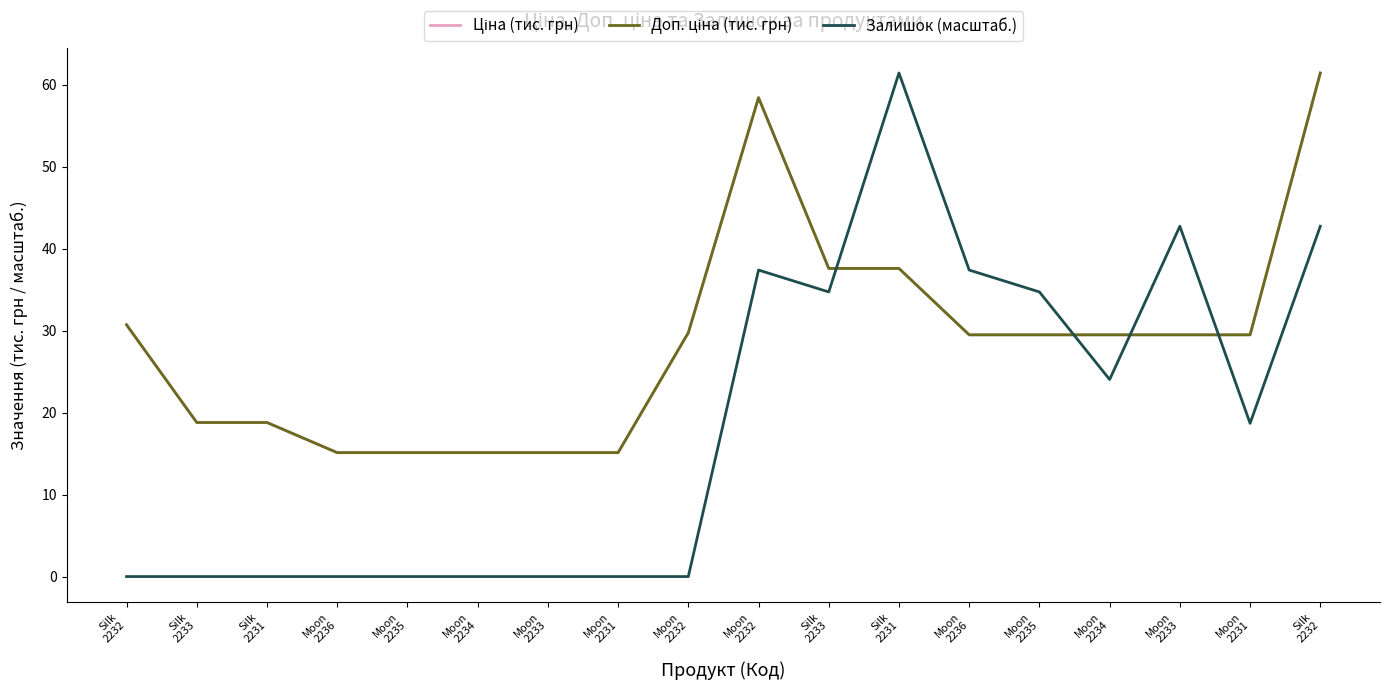

Reading left to right, what are all the values shown in this chart?

Ціна (тис. грн): Silk
2232=30.7	Silk
2233=18.8	Silk
2231=18.8	Moon
2236=15.1	Moon
2235=15.1	Moon
2234=15.1	Moon
2233=15.1	Moon
2231=15.1	Moon
2232=29.7	Moon
2232=58.4	Silk
2233=37.6	Silk
2231=37.6	Moon
2236=29.5	Moon
2235=29.5	Moon
2234=29.5	Moon
2233=29.5	Moon
2231=29.5	Silk
2232=61.4
Доп. ціна (тис. грн): Silk
2232=30.7	Silk
2233=18.8	Silk
2231=18.8	Moon
2236=15.1	Moon
2235=15.1	Moon
2234=15.1	Moon
2233=15.1	Moon
2231=15.1	Moon
2232=29.7	Moon
2232=58.4	Silk
2233=37.6	Silk
2231=37.6	Moon
2236=29.5	Moon
2235=29.5	Moon
2234=29.5	Moon
2233=29.5	Moon
2231=29.5	Silk
2232=61.4
Залишок (масштаб.): Silk
2232=0.0	Silk
2233=0.0	Silk
2231=0.0	Moon
2236=0.0	Moon
2235=0.0	Moon
2234=0.0	Moon
2233=0.0	Moon
2231=0.0	Moon
2232=0.0	Moon
2232=37.4	Silk
2233=34.7	Silk
2231=61.4	Moon
2236=37.4	Moon
2235=34.7	Moon
2234=24.0	Moon
2233=42.7	Moon
2231=18.7	Silk
2232=42.7